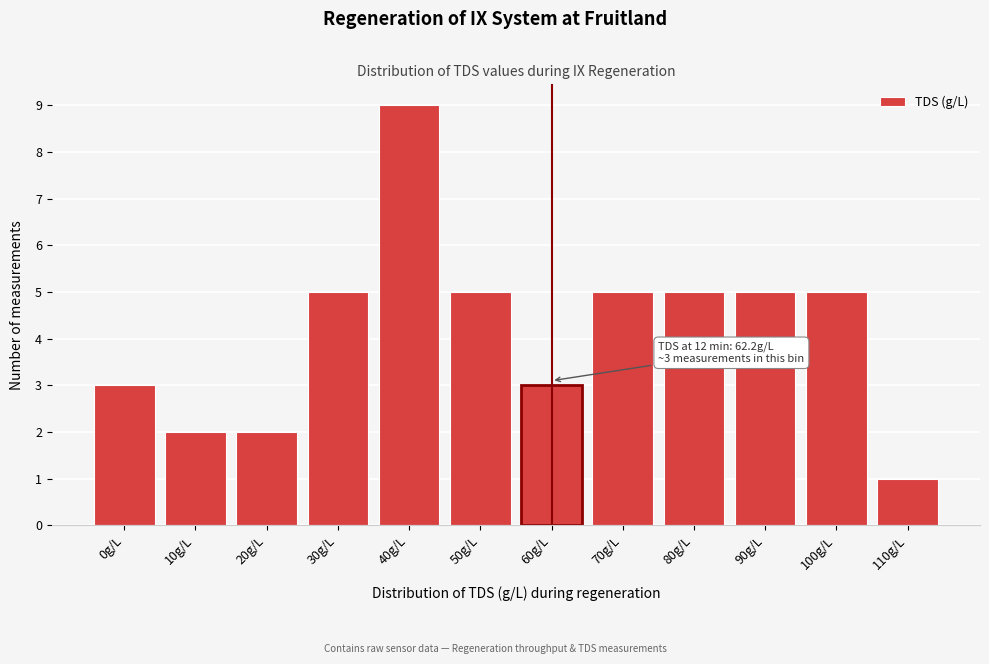

Reading left to right, what are all the values shown in this chart?

3	2	2	5	9	5	3	5	5	5	5	1